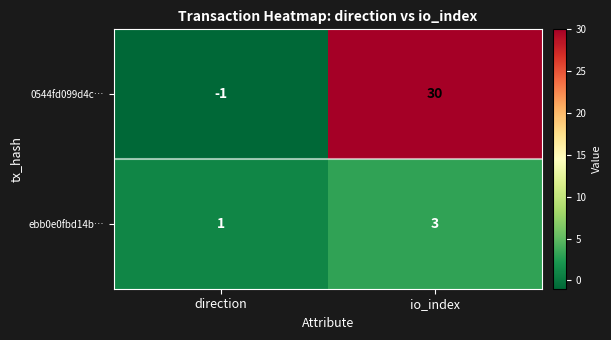

Is it true that 0544fd099d4c… equals 6 at io_index?

False